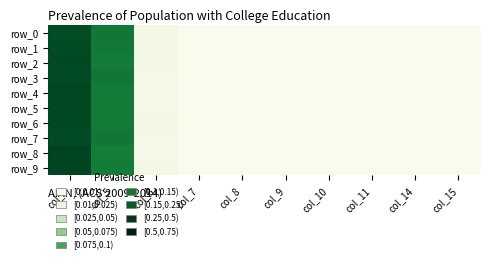

Reading left to right, extract all data points from this chart.

row_0: 1.0	0.9	0.0	0.0	0.0	0.0	0.0	0.0	0.0	0.0
row_1: 1.0	0.9	0.0	0.0	0.0	0.0	0.0	0.0	0.0	0.0
row_2: 1.0	0.8	0.0	0.0	0.0	0.0	0.0	0.0	0.0	0.0
row_3: 1.0	0.9	0.0	0.0	0.0	0.0	0.0	0.0	0.0	0.0
row_4: 1.0	0.8	0.0	0.0	0.0	0.0	0.0	0.0	0.0	0.0
row_5: 1.0	0.8	0.0	0.0	0.0	0.0	0.0	0.0	0.0	0.0
row_6: 1.0	0.8	0.0	0.0	0.0	0.0	0.0	0.0	0.0	0.0
row_7: 1.0	0.9	0.0	0.0	0.0	0.0	0.0	0.0	0.0	0.0
row_8: 1.0	0.8	0.0	0.0	0.0	0.0	0.0	0.0	0.0	0.0
row_9: 1.0	0.8	0.0	0.0	0.0	0.0	0.0	0.0	0.0	0.0